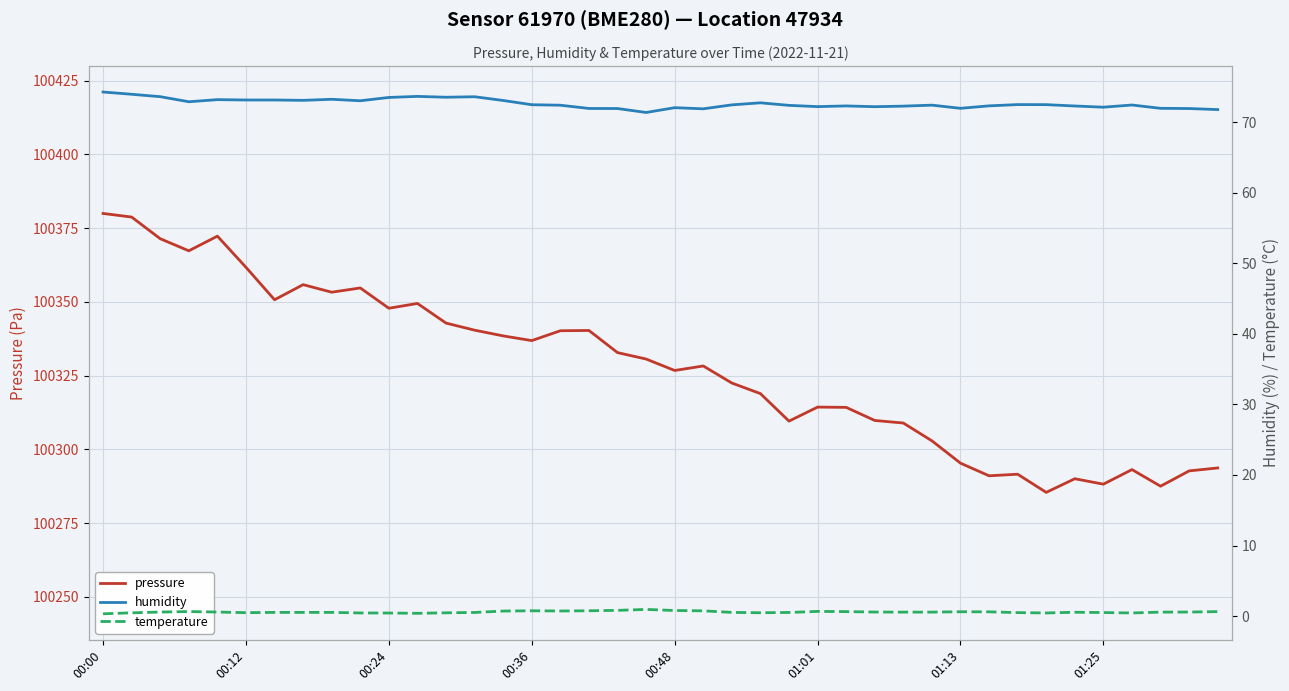

Does the chart display data point markers on the line(s)?

No